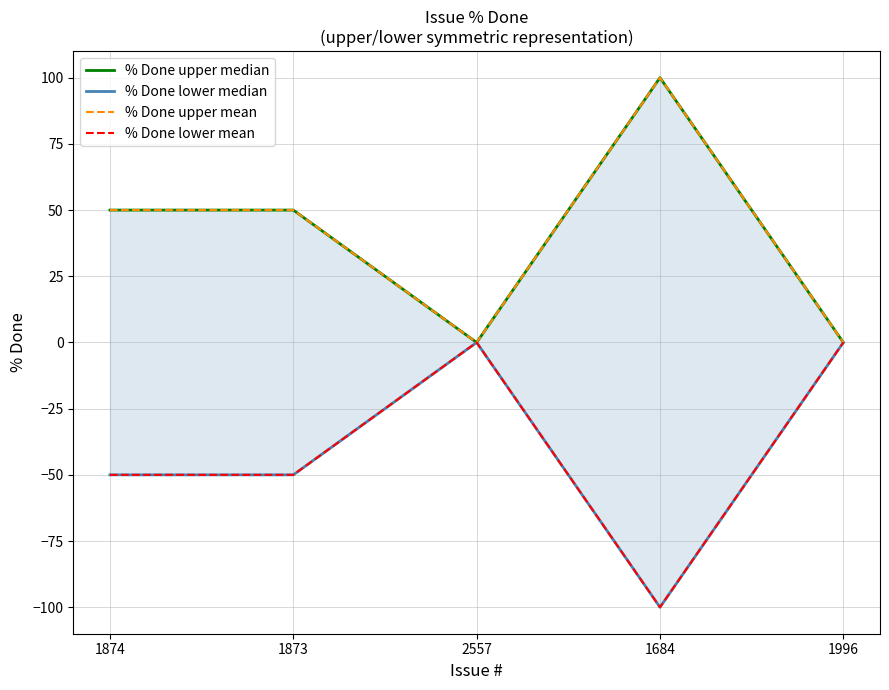

At how many categories does at least one series exceed -72?

5